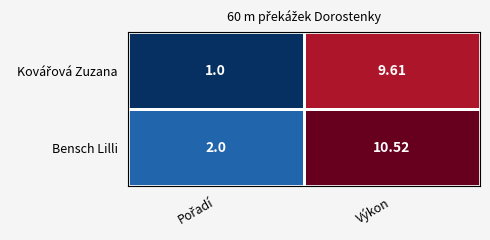

What is the total value across all series at Výkon?

20.1